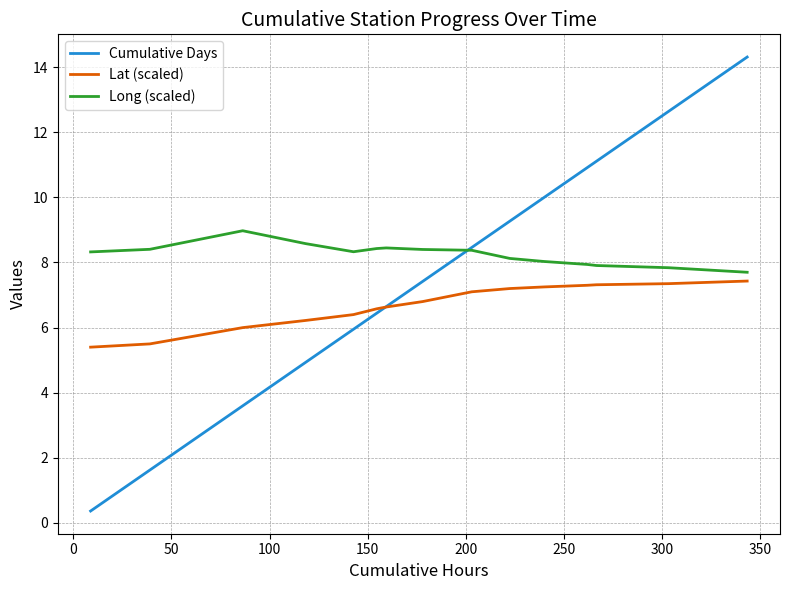

Is this an area chart (filled region under the line)?

No